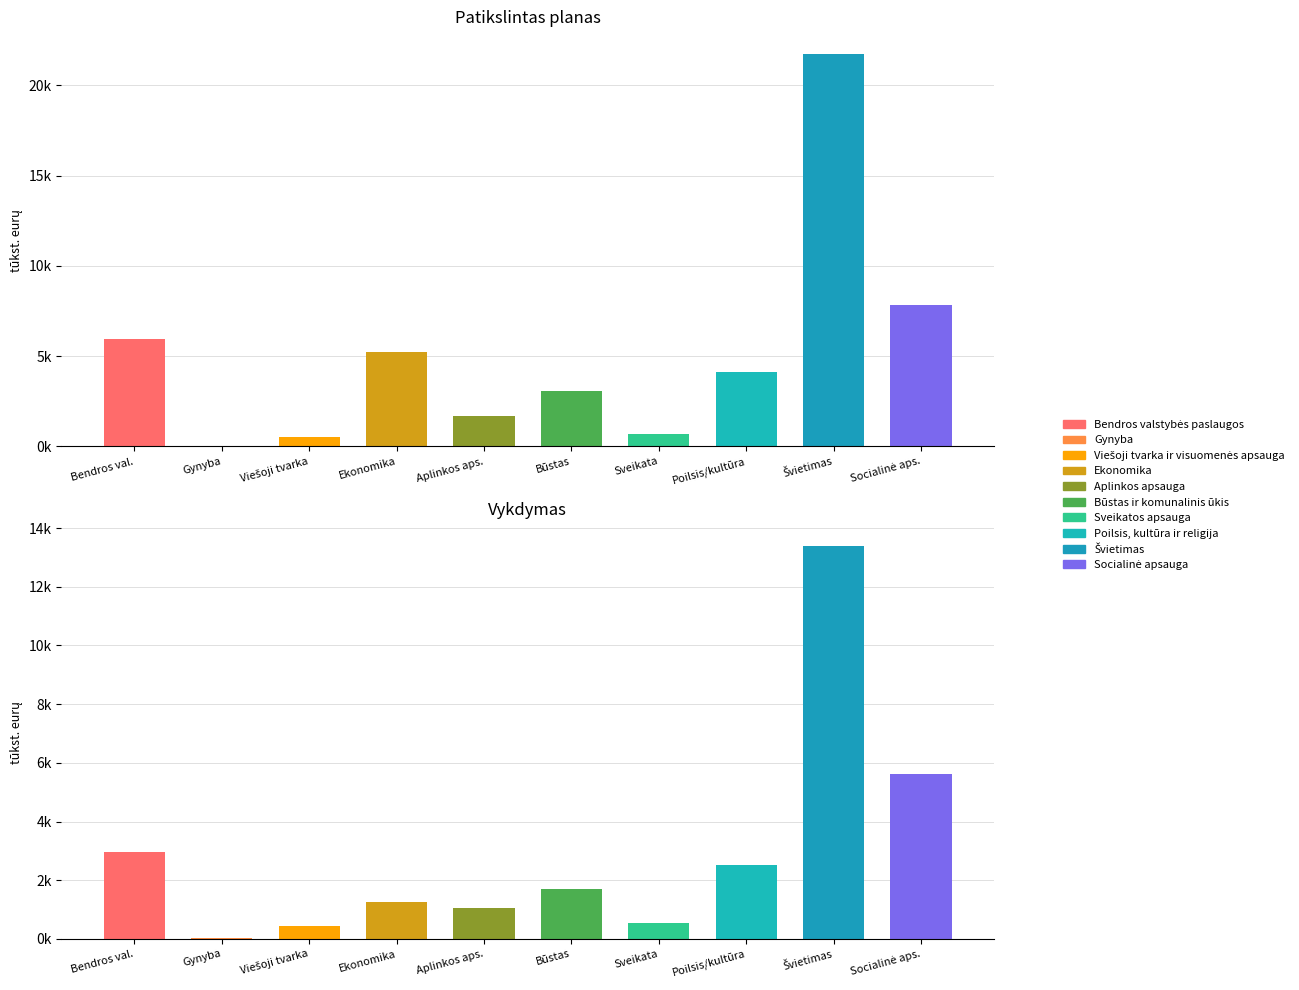

Reading left to right, list all the values displayed in this chart.

Patikslintas planas: Bendros valstybės paslaugos=5971.9	Gynyba=36.1	Viešoji tvarka ir visuomenės apsauga=501.4	Ekonomika=5247.7	Aplinkos apsauga=1671.5	Būstas ir komunalinis ūkis=3083.0	Sveikatos apsauga=705.2	Poilsis, kultūra ir religija=4122.1	Švietimas=21743.2	Socialinė apsauga=7848.0
Vykdymas: Bendros valstybės paslaugos=2949.4	Gynyba=19.2	Viešoji tvarka ir visuomenės apsauga=433.7	Ekonomika=1248.7	Aplinkos apsauga=1063.0	Būstas ir komunalinis ūkis=1713.2	Sveikatos apsauga=540.2	Poilsis, kultūra ir religija=2524.9	Švietimas=13380.1	Socialinė apsauga=5636.9